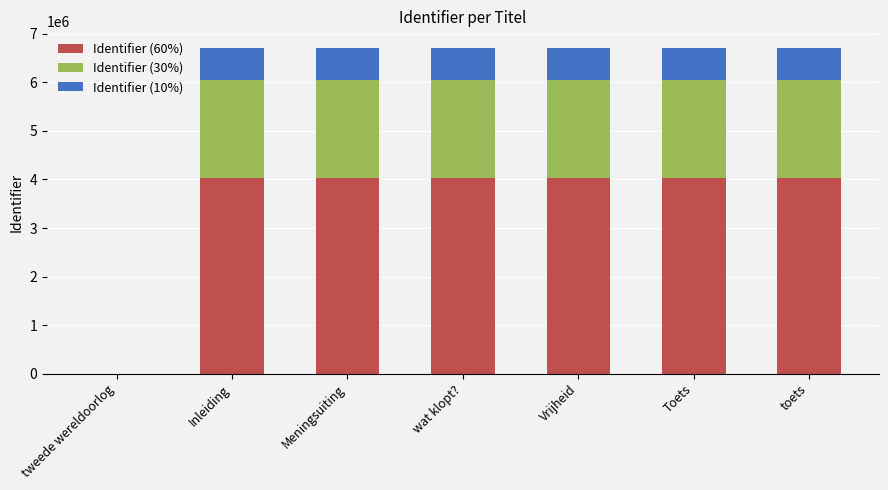

True or false: Identifier (60%) has a value of 1795989 at toets.

False